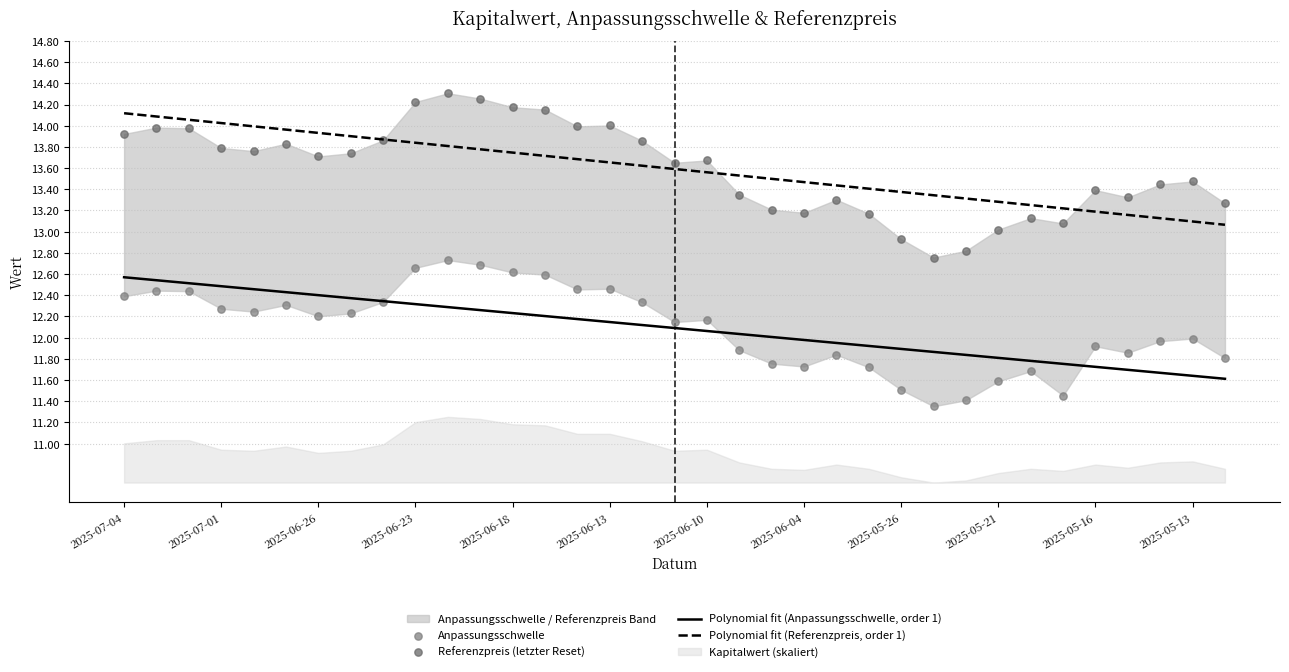

Is the value of Anpassungsschwelle at 28 greater than the value of Referenzpreis (letzter Reset) at 26?

No